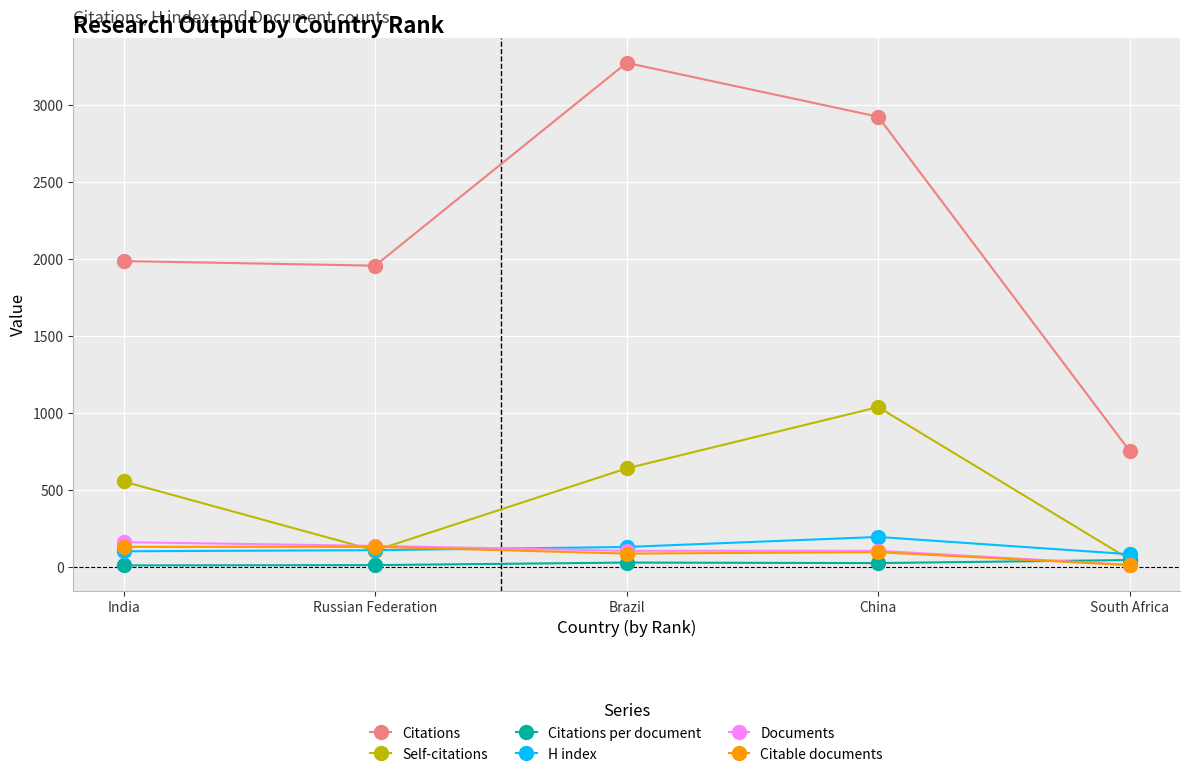

What is the sum of the Citable documents values at Russian Federation and India?

266.0